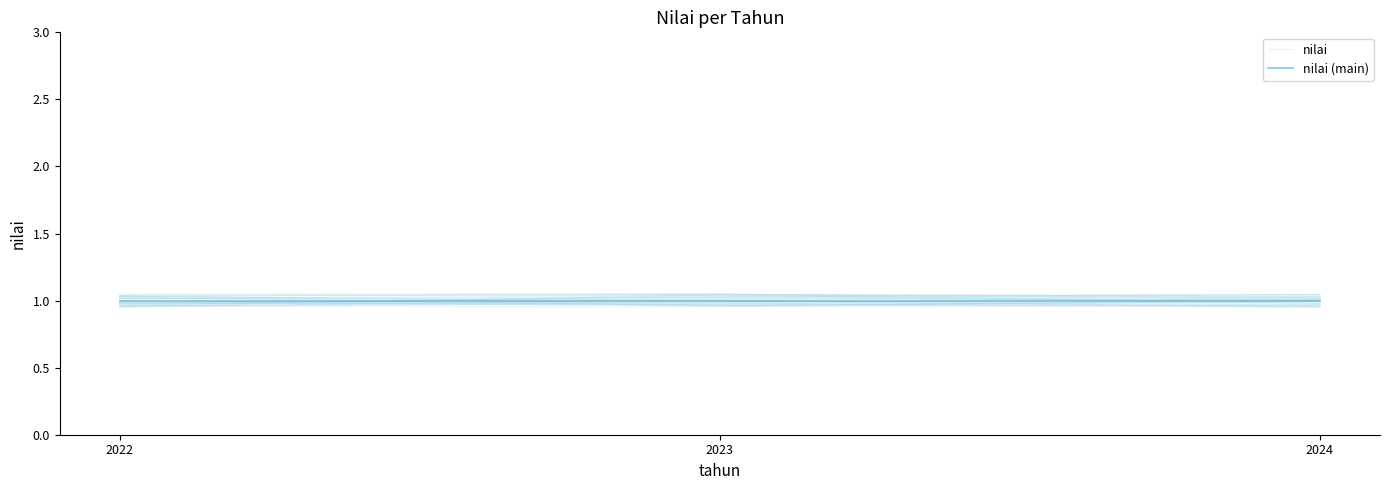

How many series are shown in this chart?

2